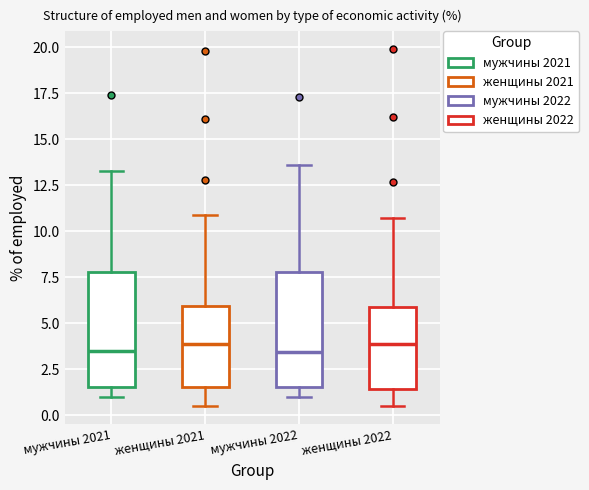

Reading left to right, transcribe this box plot: for each box, give where its median line is, the range the box spans, and where its two whiskers end, as read against the y-axis. The values are not printed on the chart, so give them approximately, as read against the axis.

мужчины 2021: median 3.5, box 1.5 to 8.0, whiskers 1.0 to 13.5
женщины 2021: median 4.0, box 1.5 to 6.0, whiskers 0.5 to 11.0
мужчины 2022: median 3.5, box 1.5 to 8.0, whiskers 1.0 to 13.5
женщины 2022: median 4.0, box 1.5 to 6.0, whiskers 0.5 to 10.5